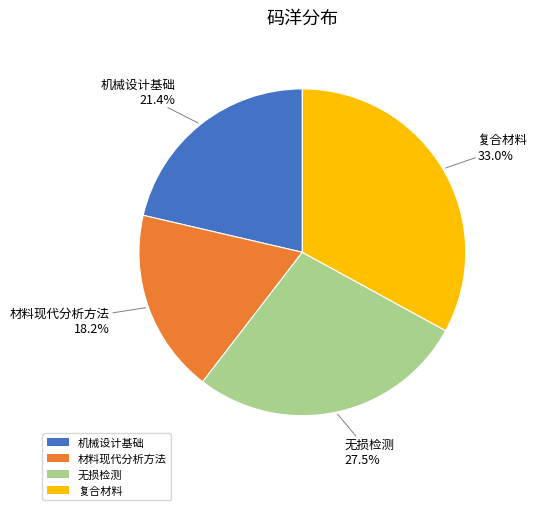

Is there a majority slice in this chart?

No